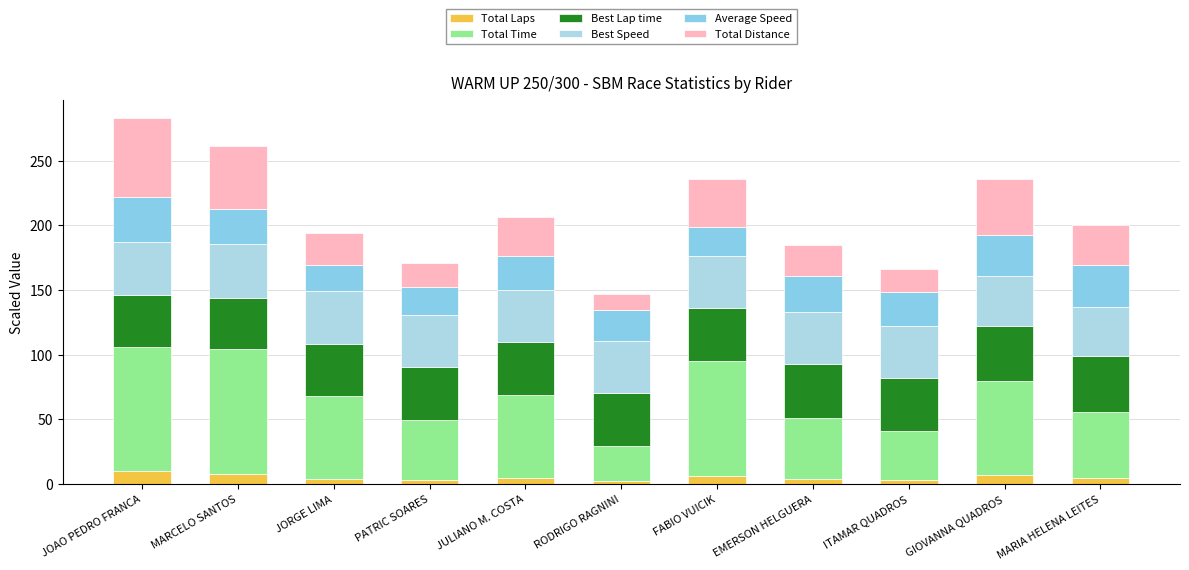

Is it true that Best Speed equals 55.9 at FABIO VUICIK?

False